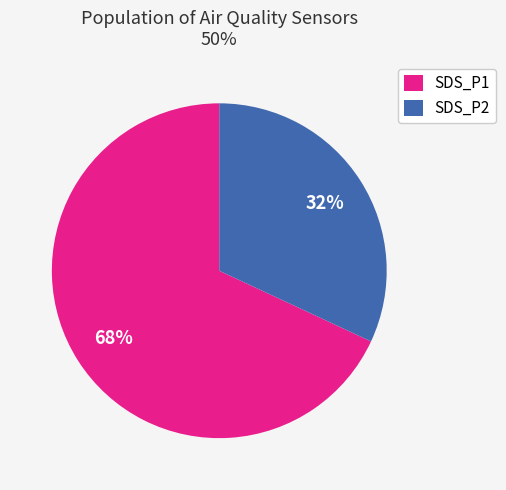

What percentage is the SDS_P1 slice, to the nearest percent?

68%